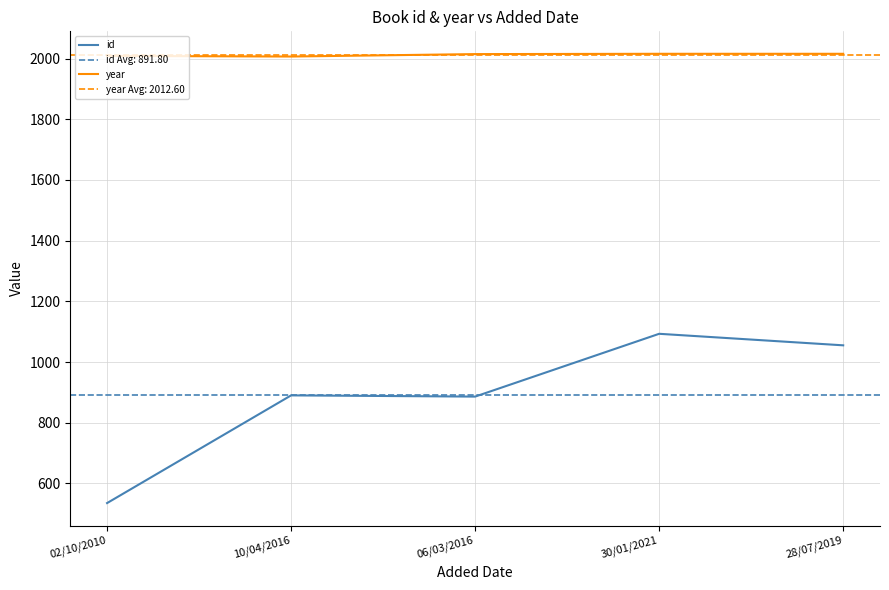

True or false: id and year cross at least once.

False